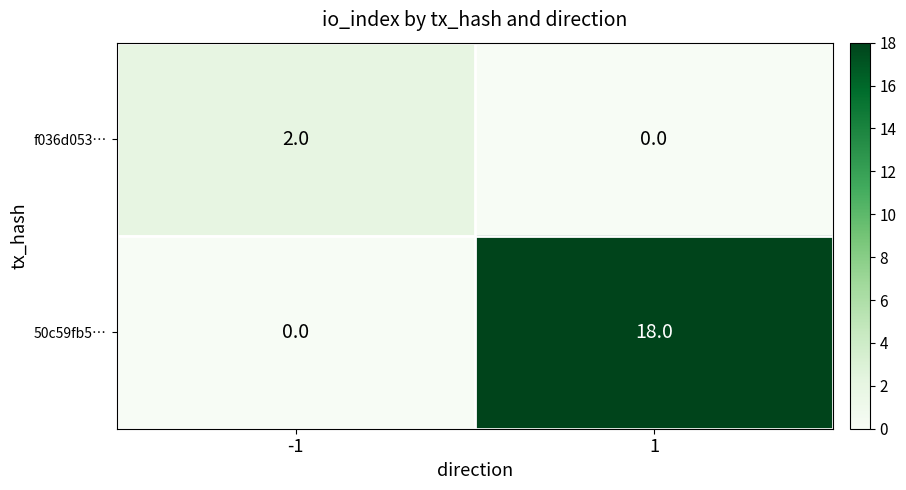

Reading right to left, transcribe all the data shown in this chart.

f036d053…: 1=0	-1=2
50c59fb5…: 1=18	-1=0